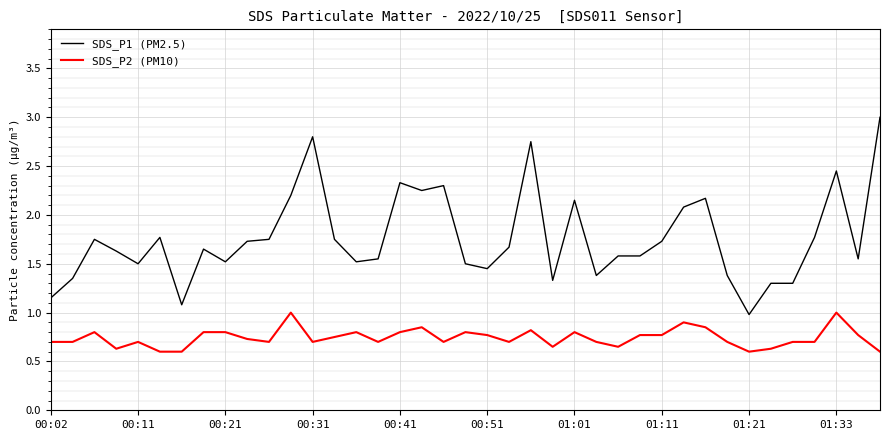

True or false: SDS_P1 (PM2.5) and SDS_P2 (PM10) intersect in this chart.

False